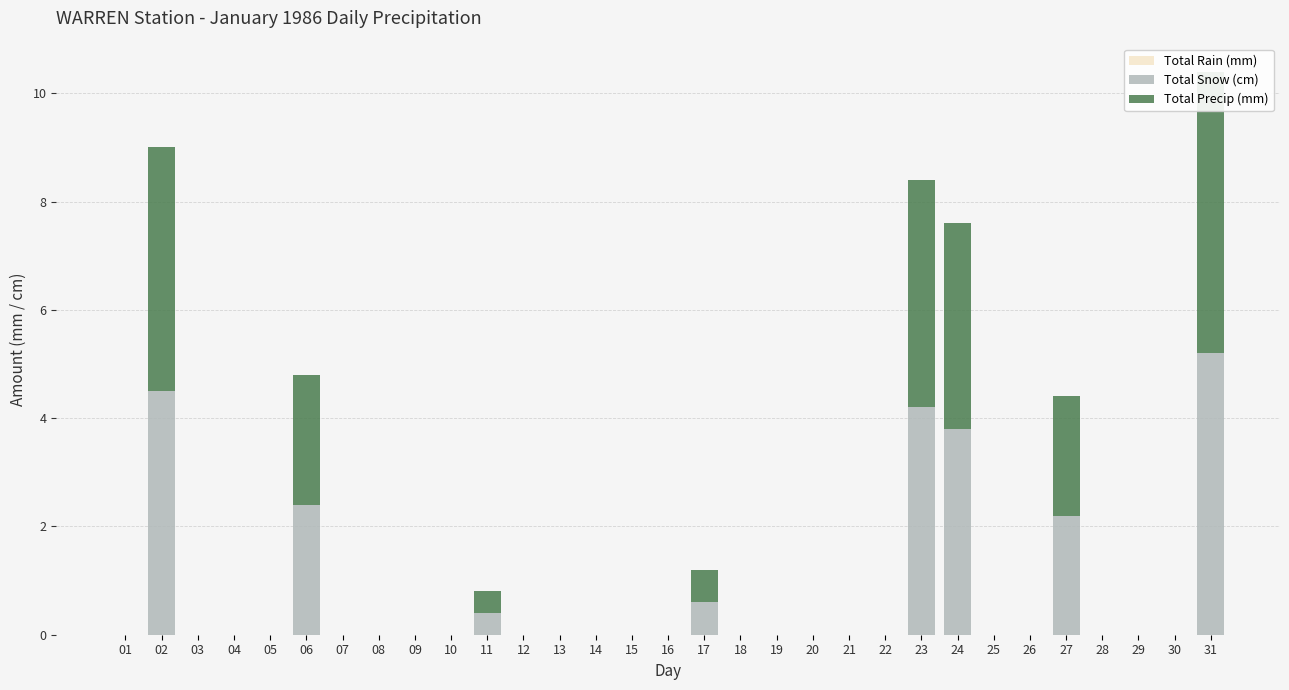

How many values in Total Snow (cm) are above zero?

8